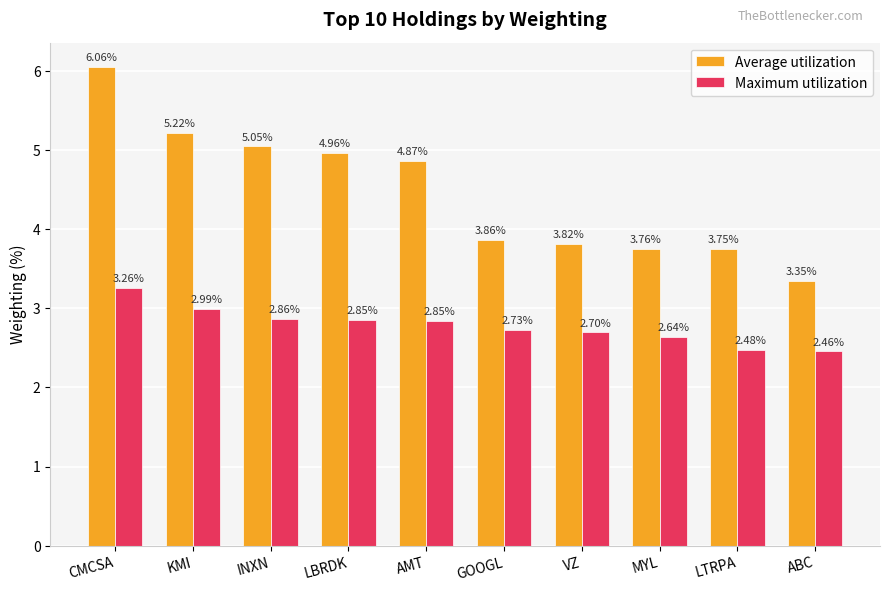

Rank the series at MYL from lowest to highest value.

Maximum utilization, Average utilization